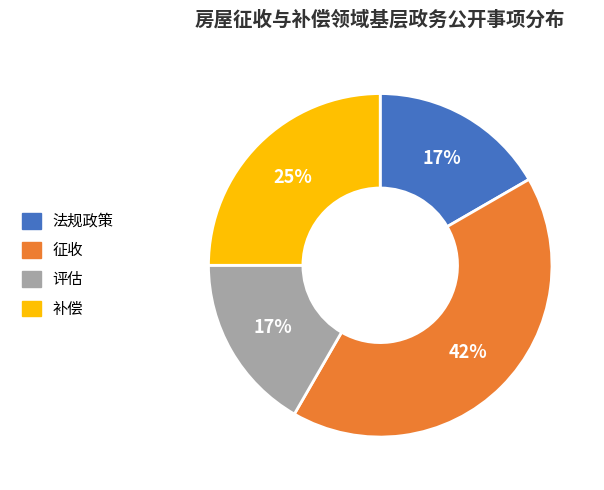

Is there any slice that represents more than half of the pie?

No